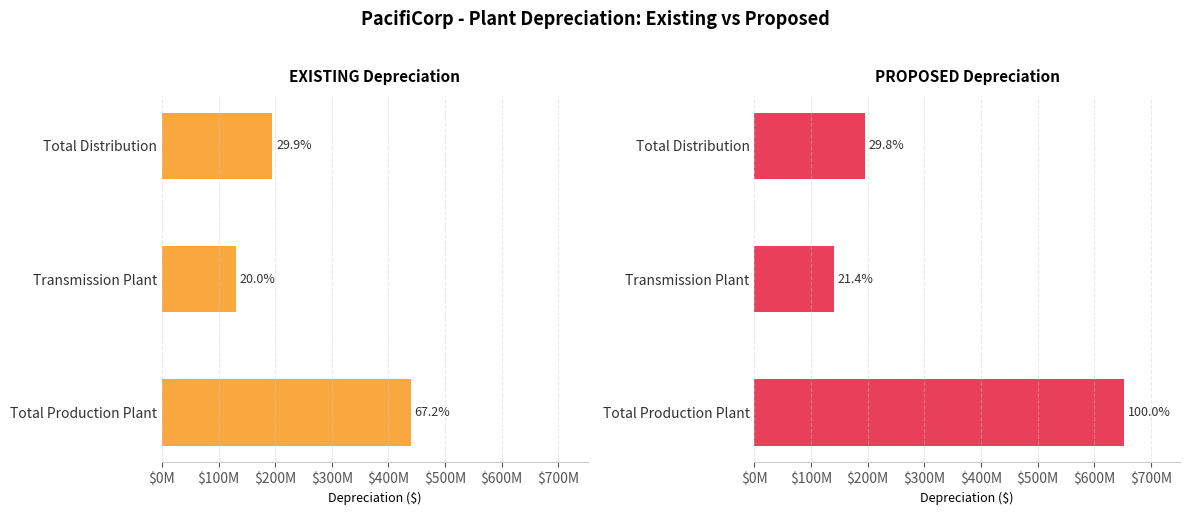

Count the number of categories in the chart.

3